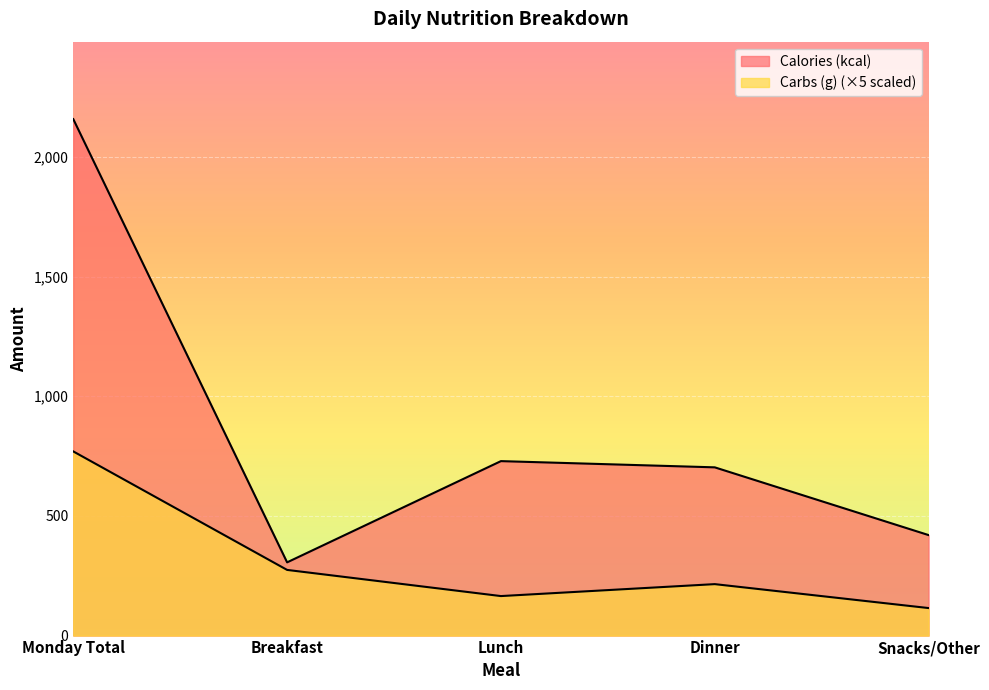

What is the difference between the highest and lowest values at Lunch?

563.9